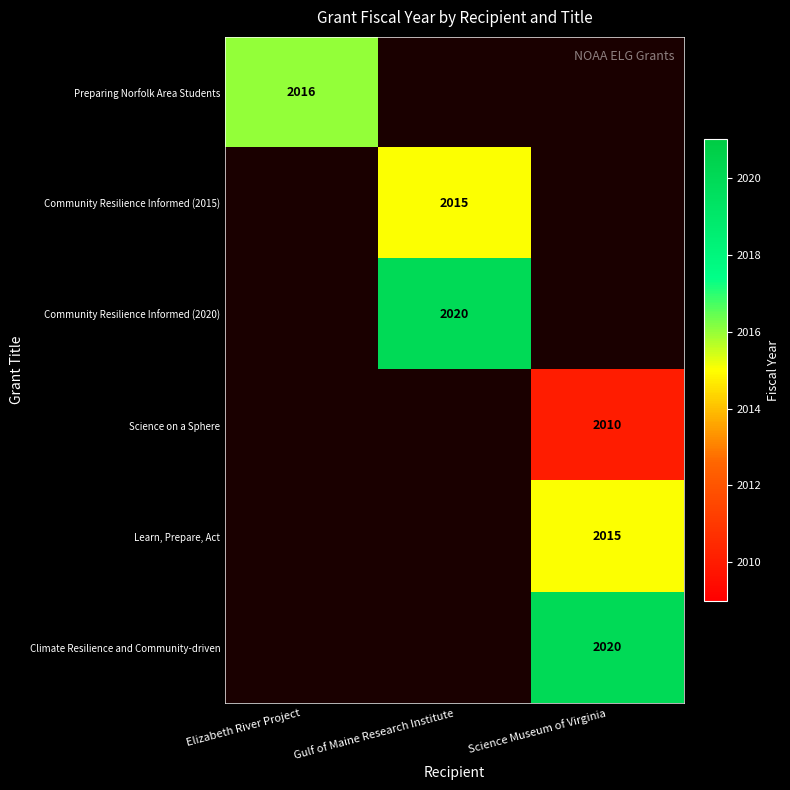

The Learn, Prepare, Act series shows 1201 at Science Museum of Virginia. True or false?

False